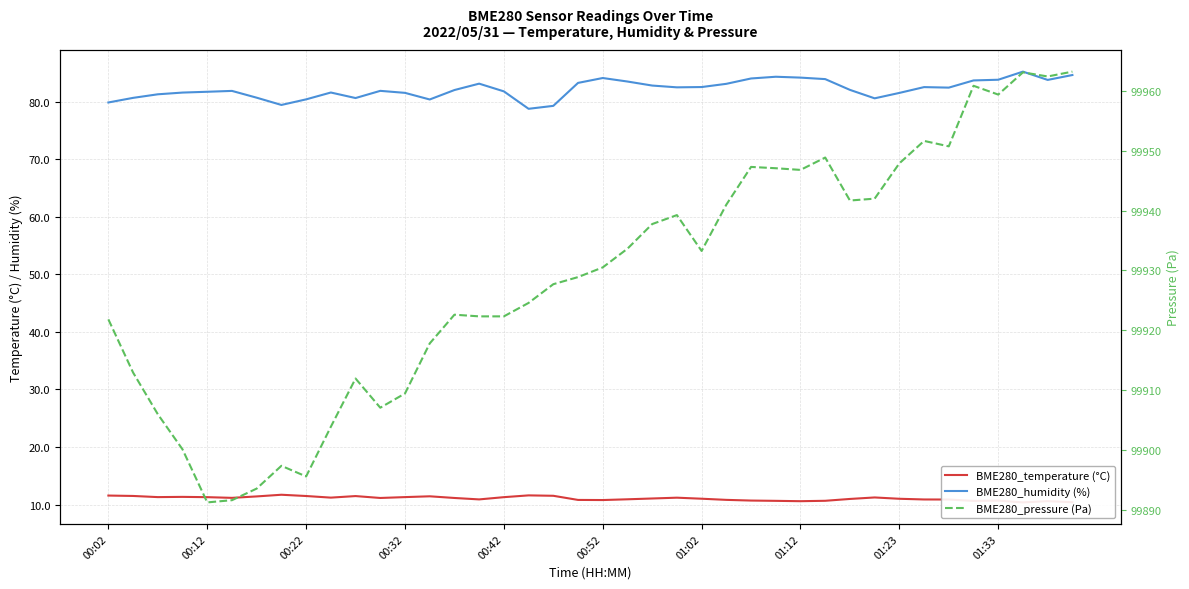

How many series are shown in this chart?

3